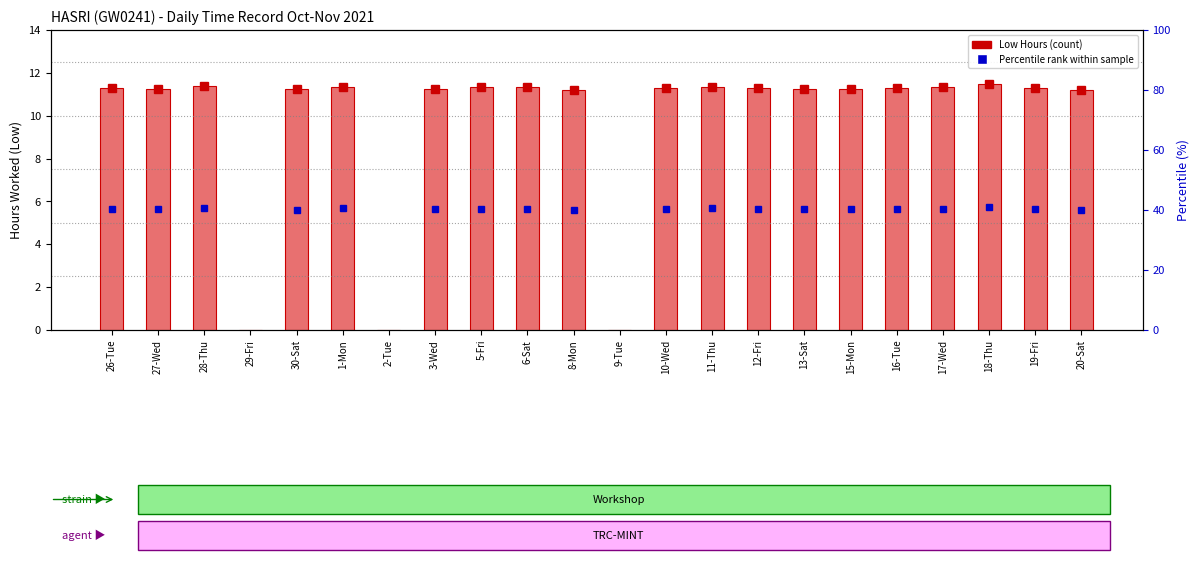

What is the label of the 3rd bar from the left?

28-Thu